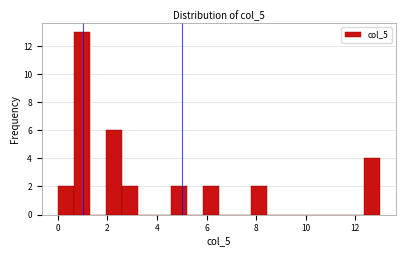

Around what value on the x-axis is the tallest bar? Give the approximate position of its centre, as read against the axis.

1.0